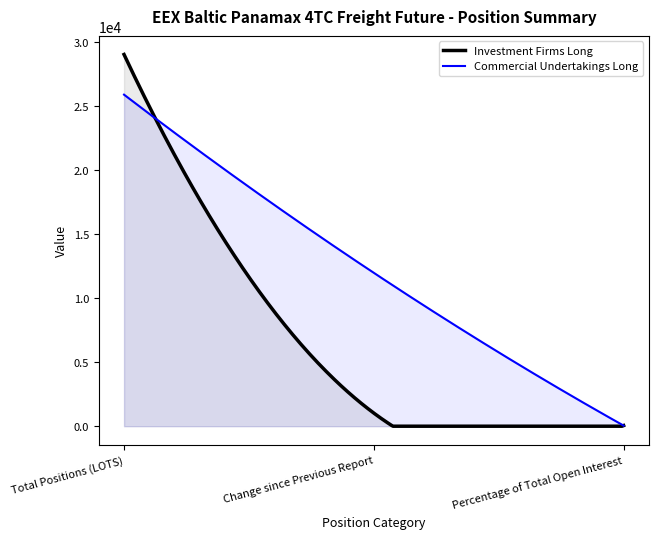

At which category does the chart reach its minimum across all series?

Percentage of Total Open Interest